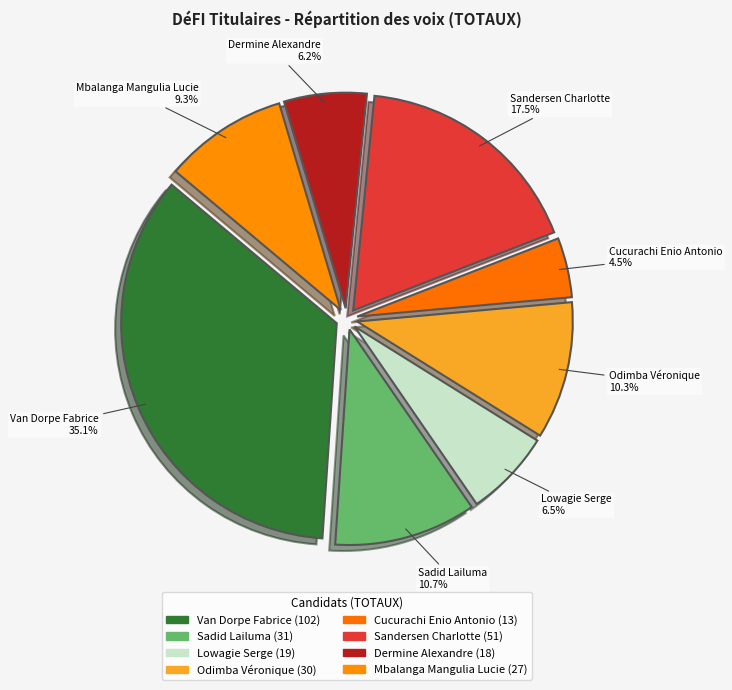

Does Sadid Lailuma account for over 50% of the chart?

No